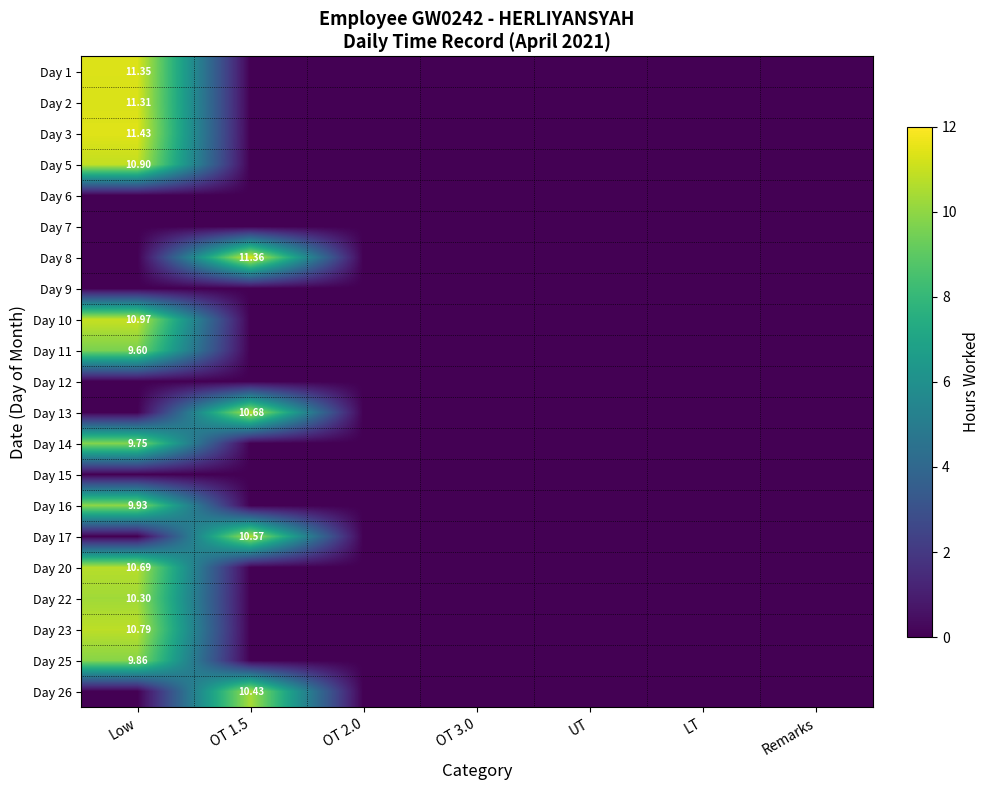

Rank the categories by Day 7 value from lowest to highest.

Low, OT 1.5, OT 2.0, OT 3.0, UT, LT, Remarks